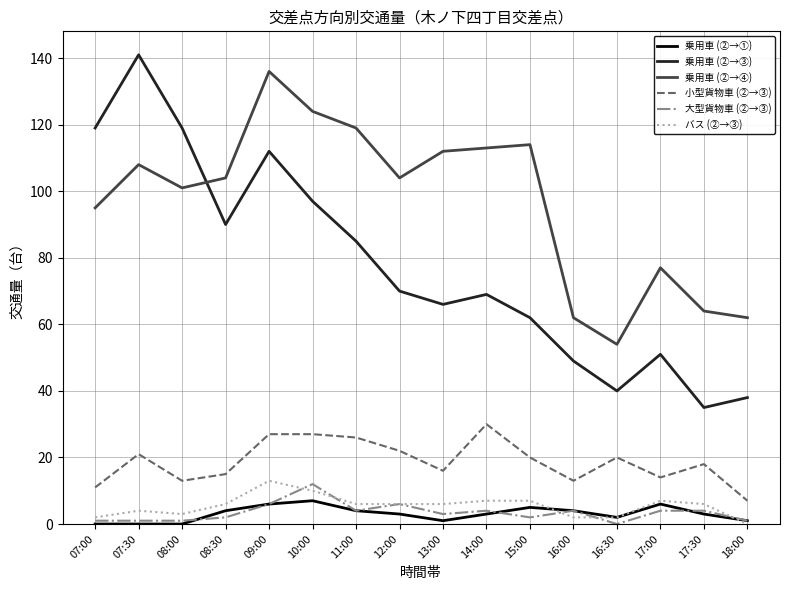

Which series changed the most between 16:00 and 17:00?

乗用車 (②→④)